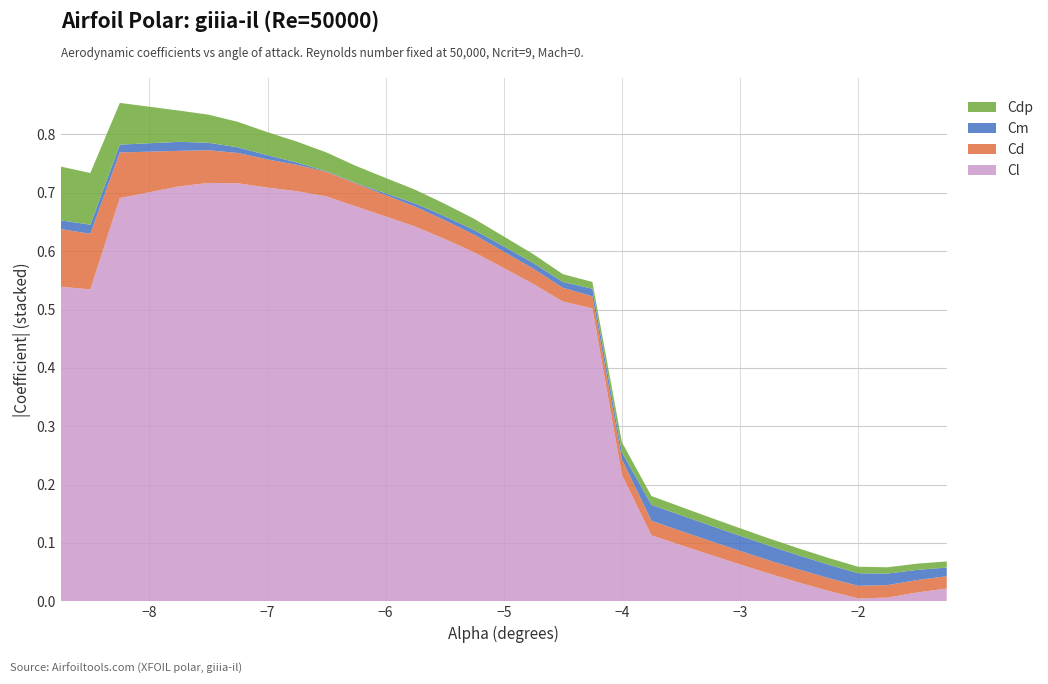

Reading left to right, transcribe all the data shown in this chart.

Cl: -8.75=-0.5	-8.5=-0.5	-8.25=-0.7	-7.75=-0.7	-7.5=-0.7	-7.25=-0.7	-7.0=-0.7	-6.75=-0.7	-6.5=-0.7	-6.25=-0.7	-6.0=-0.7	-5.75=-0.6	-5.5=-0.6	-5.25=-0.6	-5.0=-0.6	-4.75=-0.5	-4.5=-0.5	-4.25=-0.5	-4.0=-0.2	-3.75=-0.1	-3.5=-0.1	-3.25=-0.1	-3.0=-0.1	-2.75=-0.0	-2.5=-0.0	-2.25=-0.0	-2.0=-0.0	-1.75=0.0	-1.5=0.0	-1.25=0.0
Cd: -8.75=0.1	-8.5=0.1	-8.25=0.1	-7.75=0.1	-7.5=0.1	-7.25=0.1	-7.0=0.0	-6.75=0.0	-6.5=0.0	-6.25=0.0	-6.0=0.0	-5.75=0.0	-5.5=0.0	-5.25=0.0	-5.0=0.0	-4.75=0.0	-4.5=0.0	-4.25=0.0	-4.0=0.0	-3.75=0.0	-3.5=0.0	-3.25=0.0	-3.0=0.0	-2.75=0.0	-2.5=0.0	-2.25=0.0	-2.0=0.0	-1.75=0.0	-1.5=0.0	-1.25=0.0
Cm: -8.75=0.0	-8.5=0.0	-8.25=-0.0	-7.75=-0.0	-7.5=-0.0	-7.25=-0.0	-7.0=-0.0	-6.75=-0.0	-6.5=-0.0	-6.25=0.0	-6.0=0.0	-5.75=0.0	-5.5=0.0	-5.25=0.0	-5.0=0.0	-4.75=0.0	-4.5=0.0	-4.25=0.0	-4.0=-0.0	-3.75=-0.0	-3.5=-0.0	-3.25=-0.0	-3.0=-0.0	-2.75=-0.0	-2.5=-0.0	-2.25=-0.0	-2.0=-0.0	-1.75=-0.0	-1.5=-0.0	-1.25=-0.0
Cdp: -8.75=0.1	-8.5=0.1	-8.25=0.1	-7.75=0.1	-7.5=0.0	-7.25=0.0	-7.0=0.0	-6.75=0.0	-6.5=0.0	-6.25=0.0	-6.0=0.0	-5.75=0.0	-5.5=0.0	-5.25=0.0	-5.0=0.0	-4.75=0.0	-4.5=0.0	-4.25=0.0	-4.0=0.0	-3.75=0.0	-3.5=0.0	-3.25=0.0	-3.0=0.0	-2.75=0.0	-2.5=0.0	-2.25=0.0	-2.0=0.0	-1.75=0.0	-1.5=0.0	-1.25=0.0